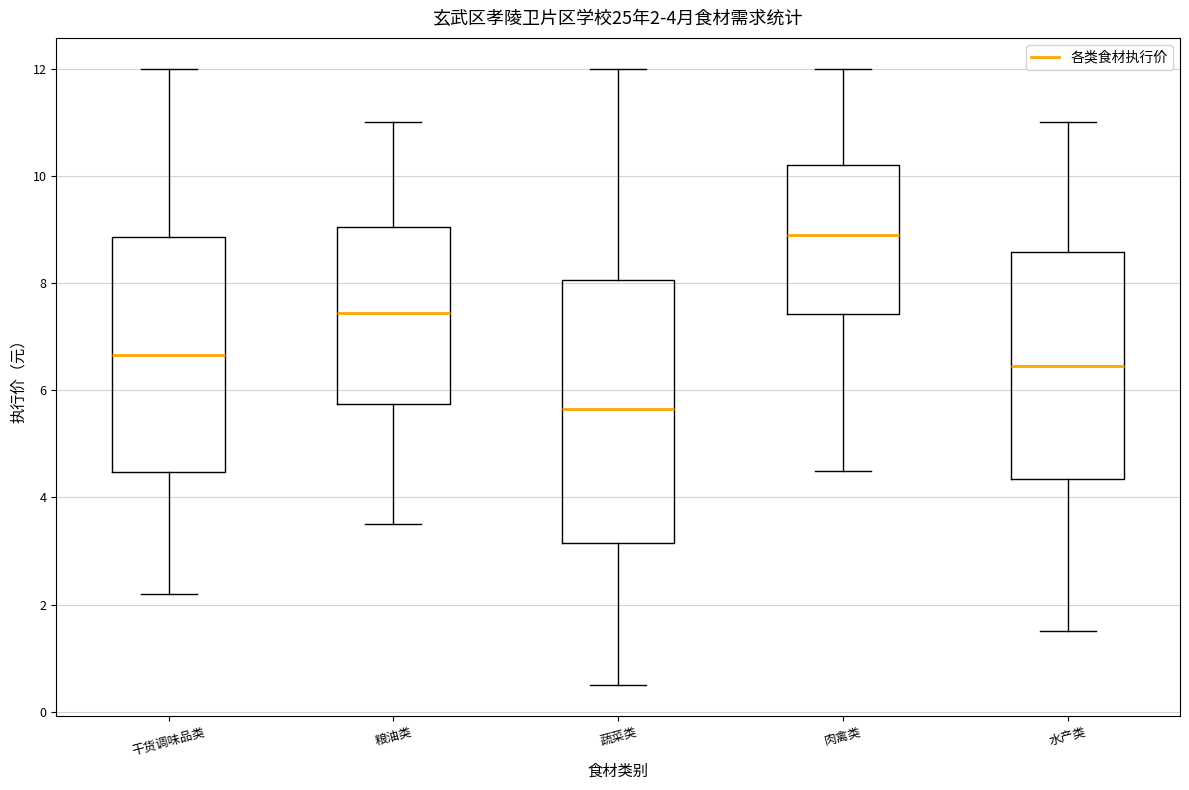

Comparing the boxes themselves (not the whiskers), which one is the tallest?

蔬菜类